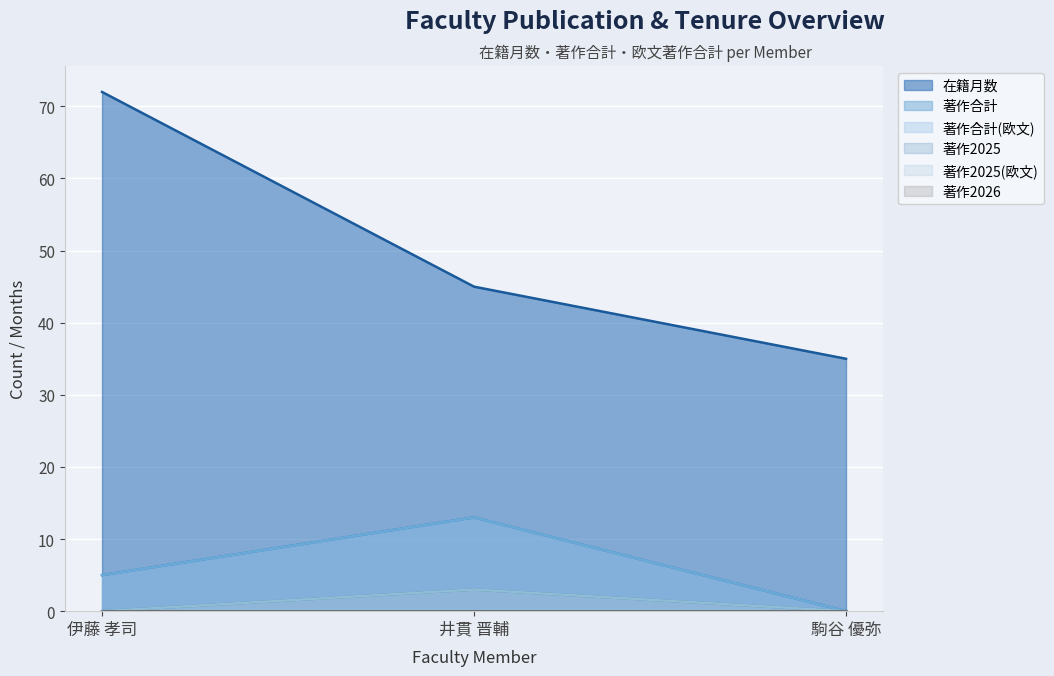

What is the sum of the 著作合計 values at 駒谷 優弥 and 伊藤 孝司?

5